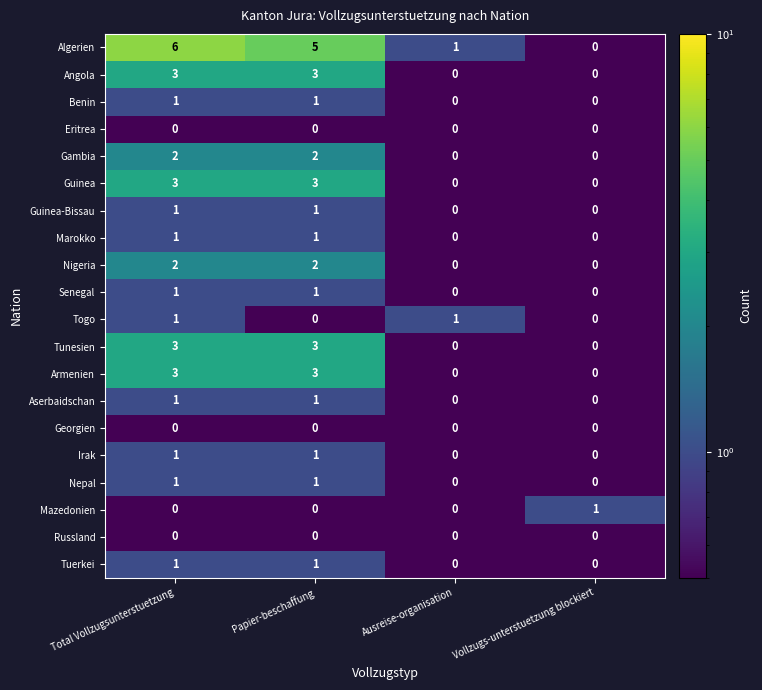

Which label corresponds to the largest value in the chart?

Total Vollzugsunterstuetzung